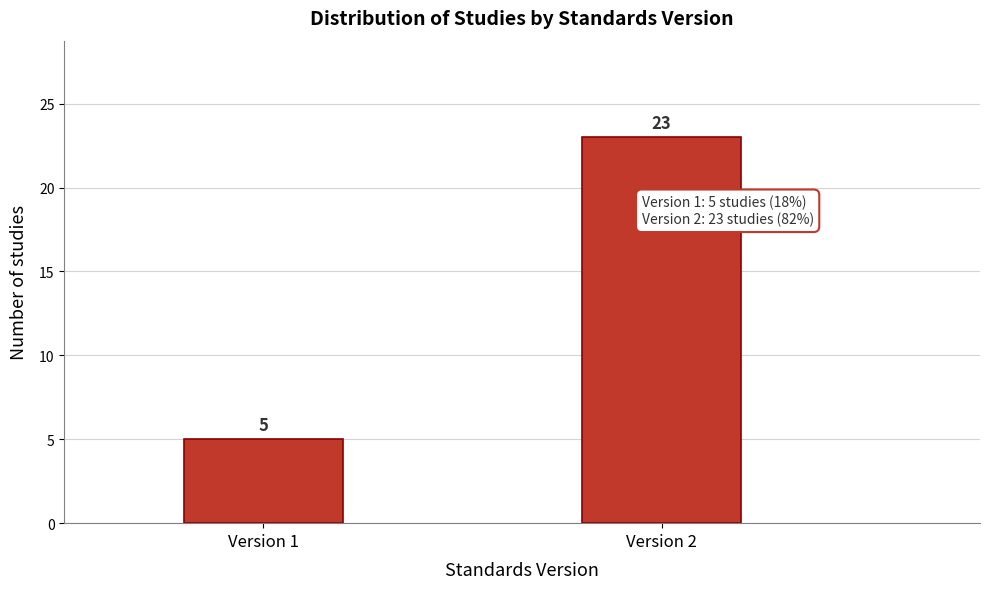

Reading right to left, extract all data points from this chart.

23	5